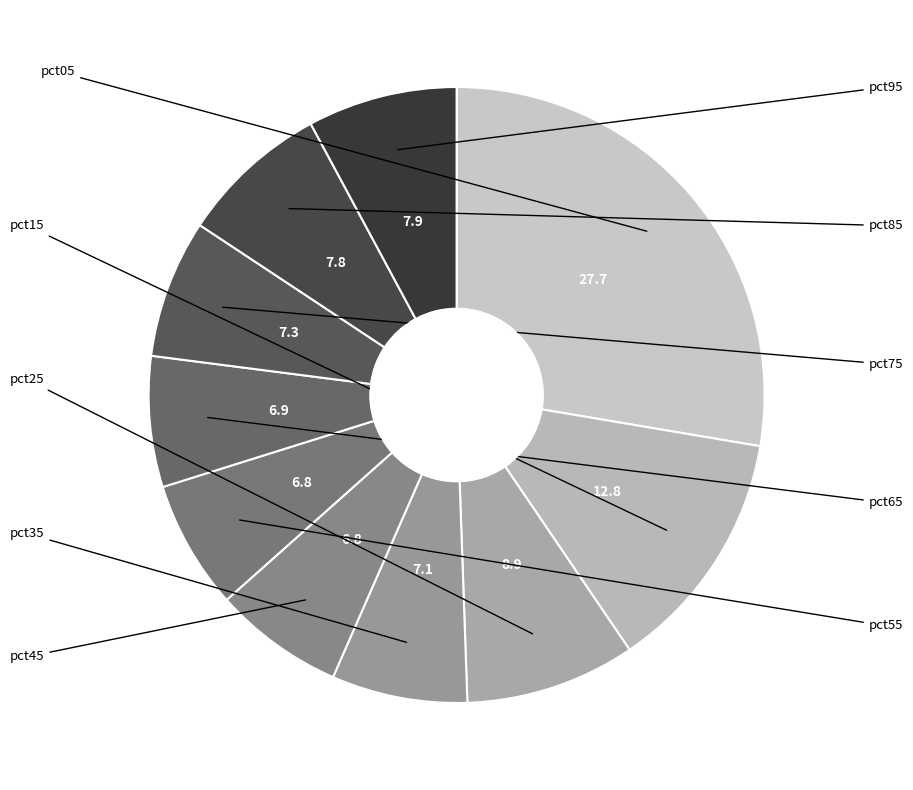

Count the number of slices in the pie.

10